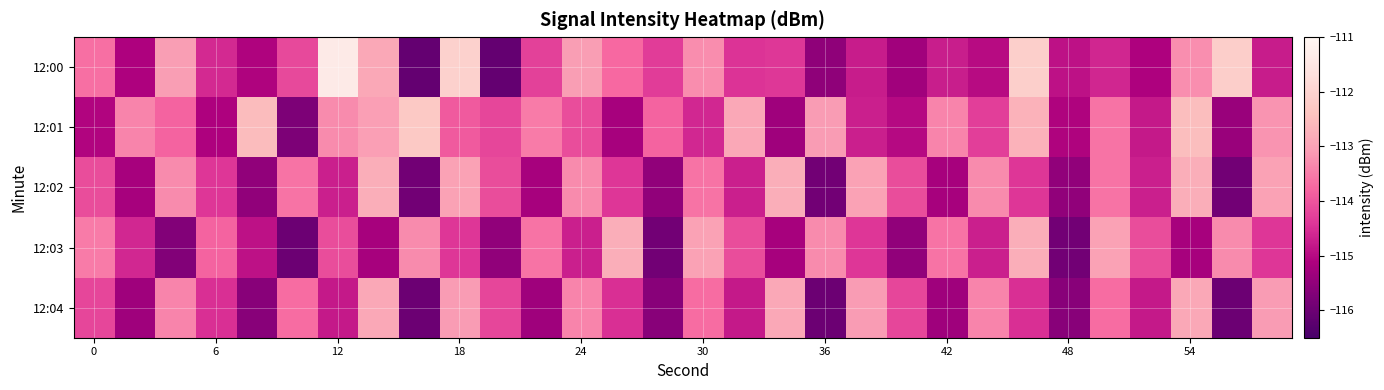

Reading right to left, list all the values displayed in this chart.

12:00: -114.8	-112.1	-113.3	-115.1	-114.6	-114.9	-112.1	-115.0	-114.7	-115.3	-114.7	-115.5	-114.4	-114.5	-113.3	-114.3	-113.7	-113.1	-114.3	-116.1	-112.1	-116.1	-112.9	-111.4	-114.1	-115.1	-114.6	-113.1	-115.1	-113.7
12:01: -113.2	-115.4	-112.5	-114.8	-113.6	-115.1	-112.7	-114.3	-113.4	-115.0	-114.7	-113.1	-115.3	-112.9	-114.6	-113.8	-115.2	-114.1	-113.5	-114.2	-113.9	-112.3	-113.0	-113.3	-115.8	-112.5	-115.1	-113.8	-113.4	-115.1
12:02: -113.0	-115.9	-112.8	-114.7	-113.6	-115.5	-114.4	-113.3	-115.2	-114.1	-113.0	-115.9	-112.8	-114.7	-113.6	-115.5	-114.4	-113.3	-115.2	-114.1	-113.0	-115.9	-112.8	-114.7	-113.6	-115.5	-114.4	-113.3	-115.2	-114.1
12:03: -114.4	-113.3	-115.2	-114.1	-113.0	-115.9	-112.8	-114.7	-113.6	-115.5	-114.4	-113.3	-115.2	-114.1	-113.0	-115.9	-112.8	-114.7	-113.6	-115.5	-114.4	-113.3	-115.2	-114.1	-116.0	-114.9	-113.8	-115.7	-114.6	-113.5
12:04: -113.1	-116.0	-112.9	-114.8	-113.7	-115.6	-114.5	-113.4	-115.3	-114.2	-113.1	-116.0	-112.9	-114.8	-113.7	-115.6	-114.5	-113.4	-115.3	-114.2	-113.1	-116.0	-112.9	-114.8	-113.7	-115.6	-114.5	-113.4	-115.3	-114.2